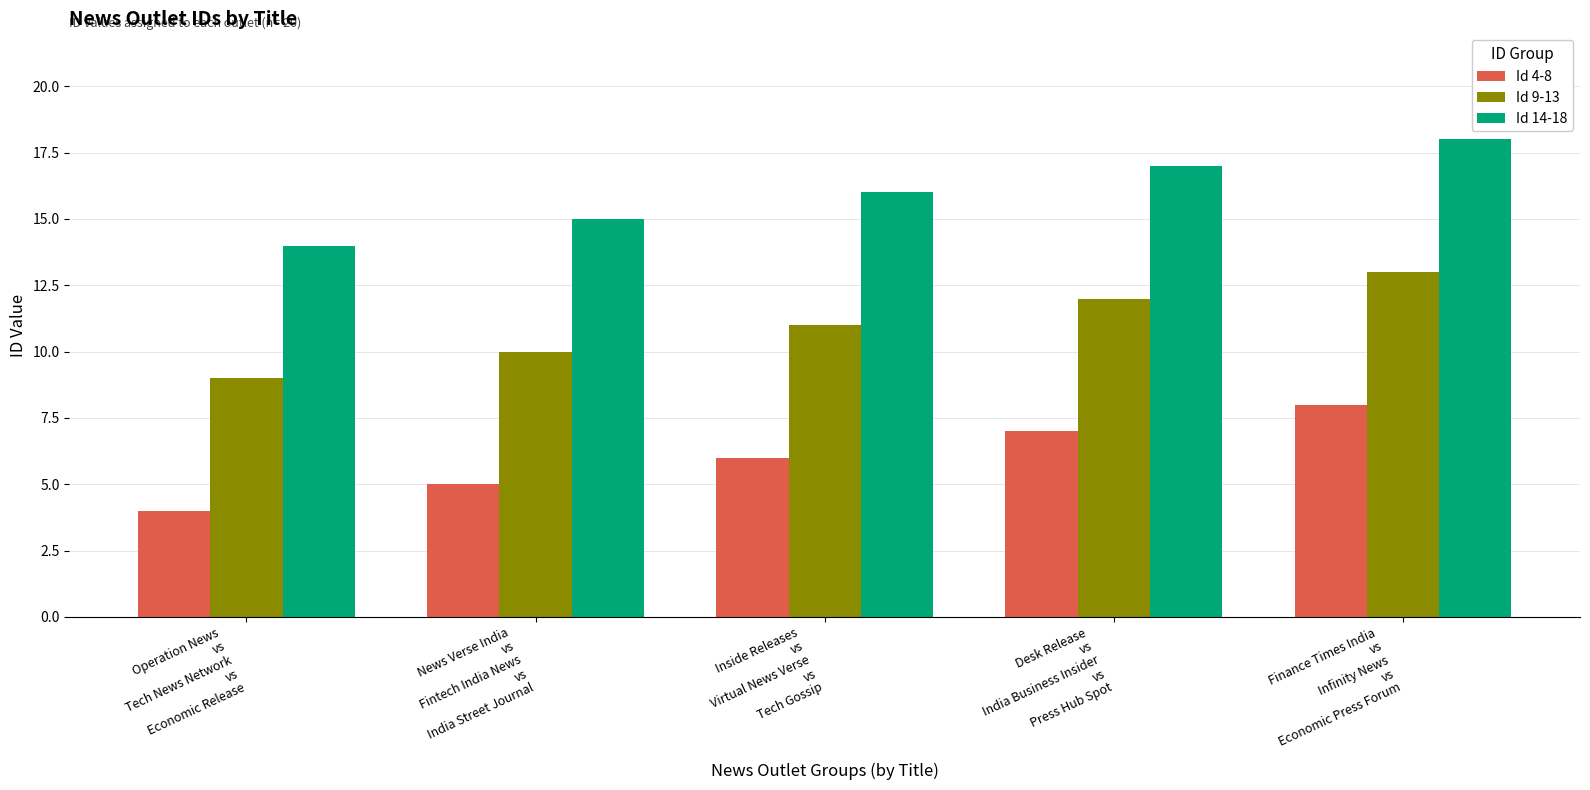

Rank the series by their maximum value, from highest to lowest.

Id 14-18, Id 9-13, Id 4-8